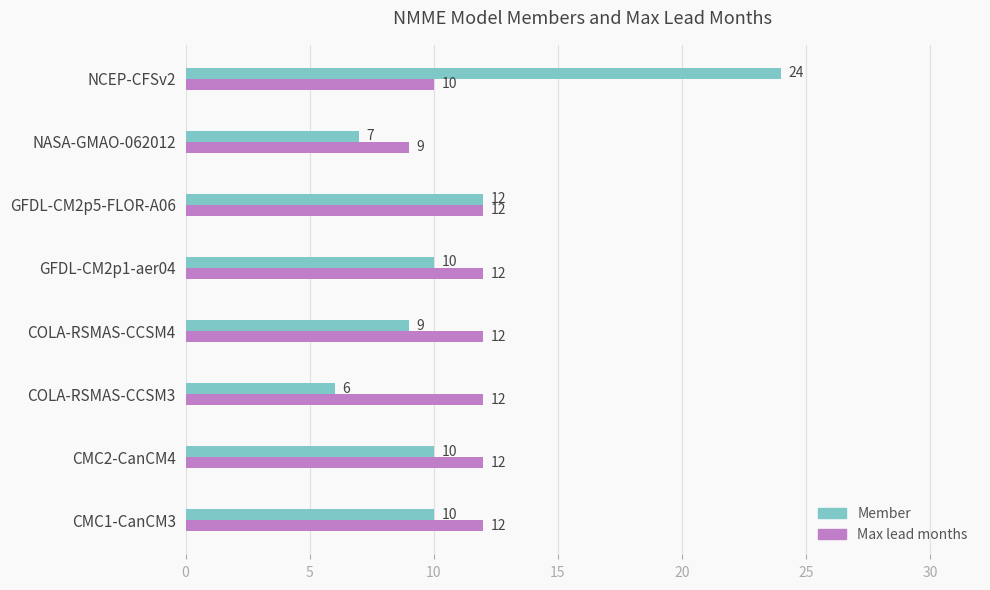

Which series changed the most between GFDL-CM2p1-aer04 and GFDL-CM2p5-FLOR-A06?

Member